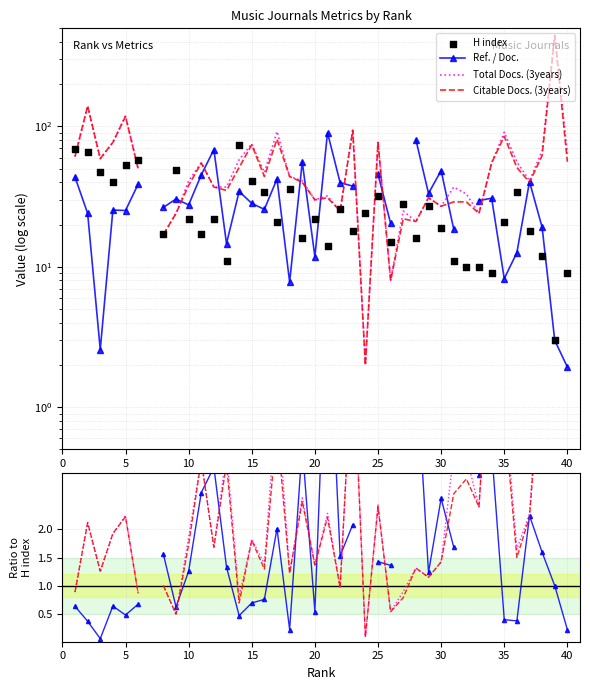

Which series has the widest spread of Y values?

Total Docs. (3years)